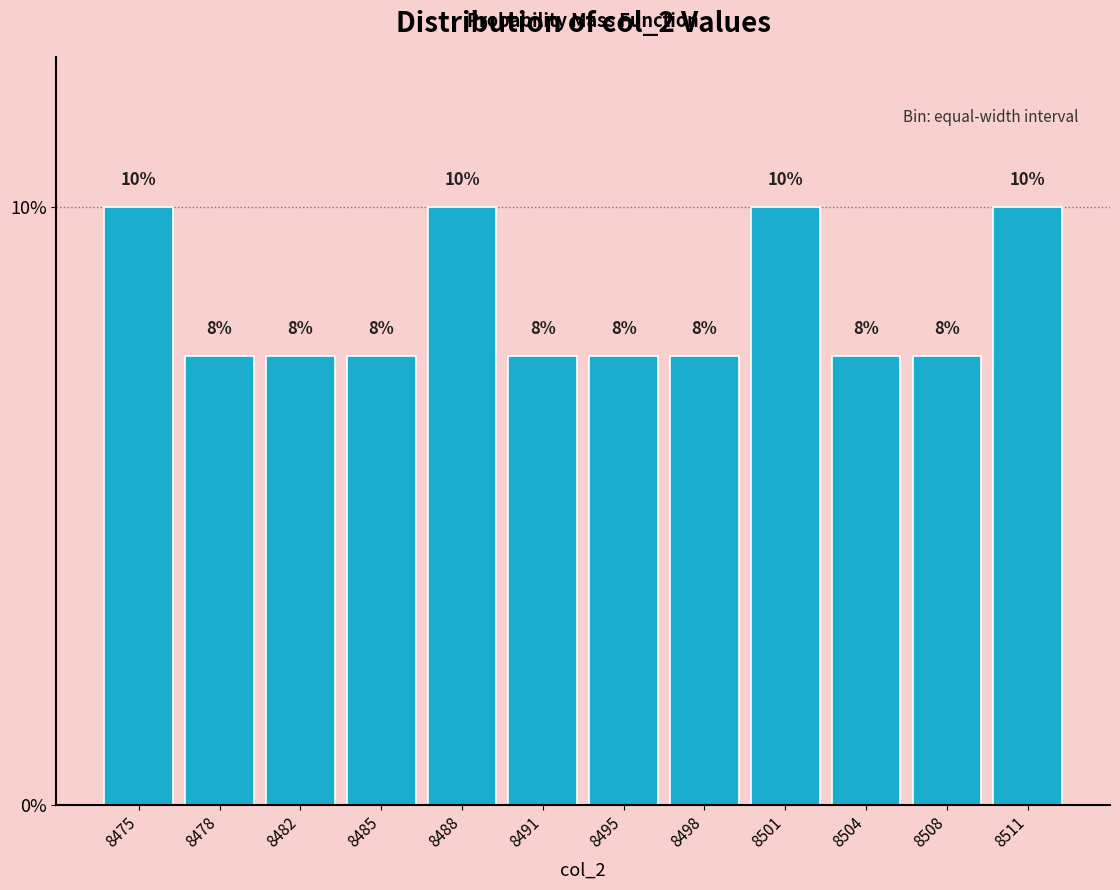

How many bars are there in total?

12